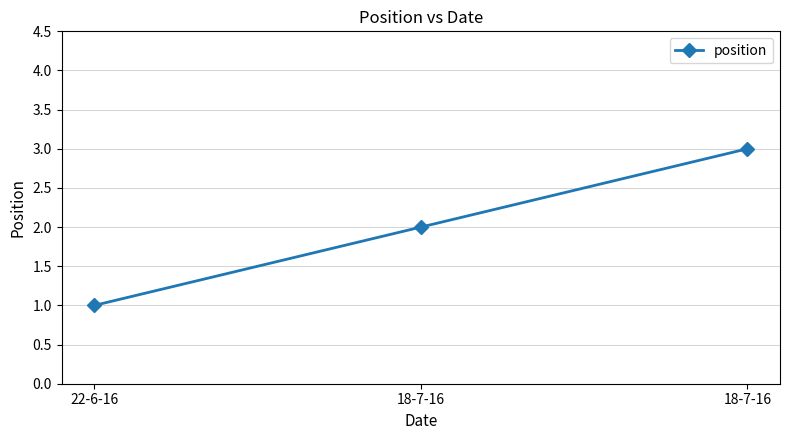

How many distinct data groups are displayed?

1